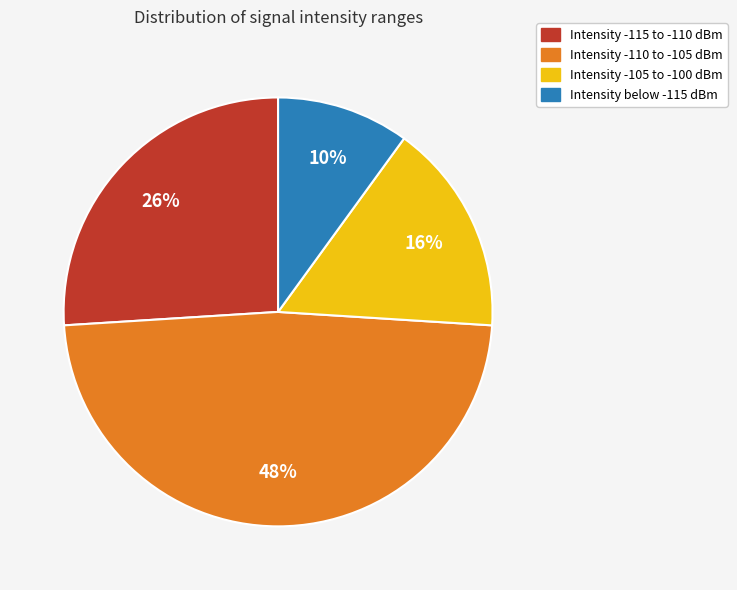

Is there any slice that represents more than half of the pie?

No